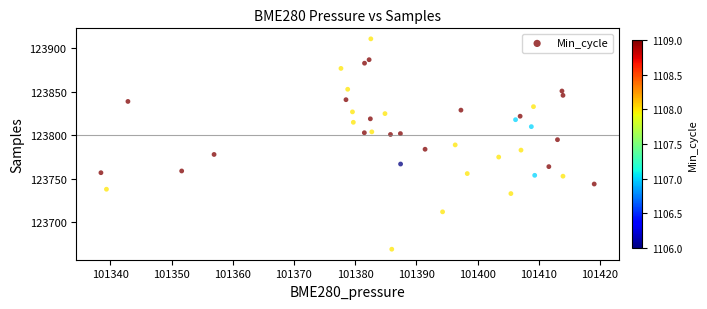

What is the range of Y values (max minus min)?

242